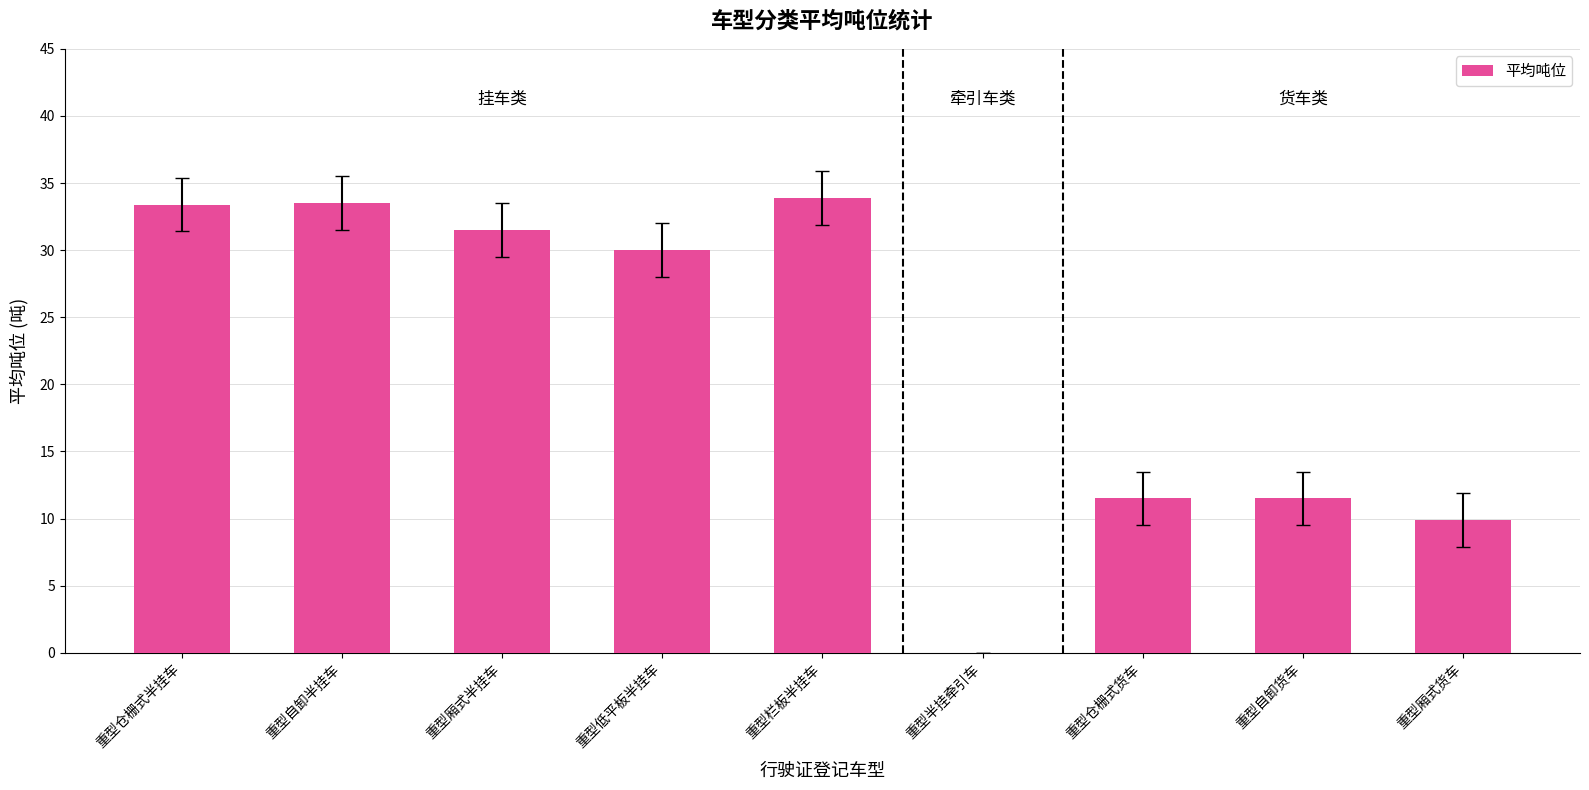

What is the sum of the values at 重型厢式货车 and 重型仓栅式货车?

21.4